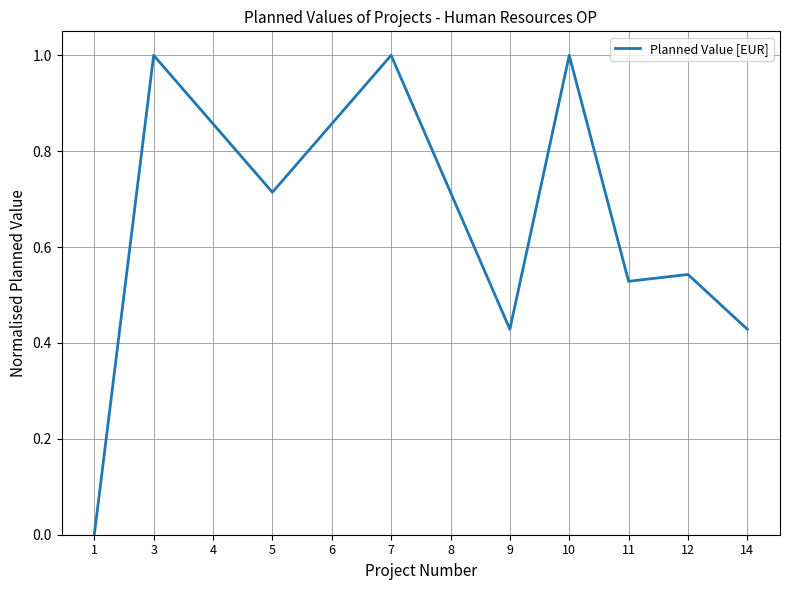

How many interior local peaks (higher than both neighbors) does the data have?

4